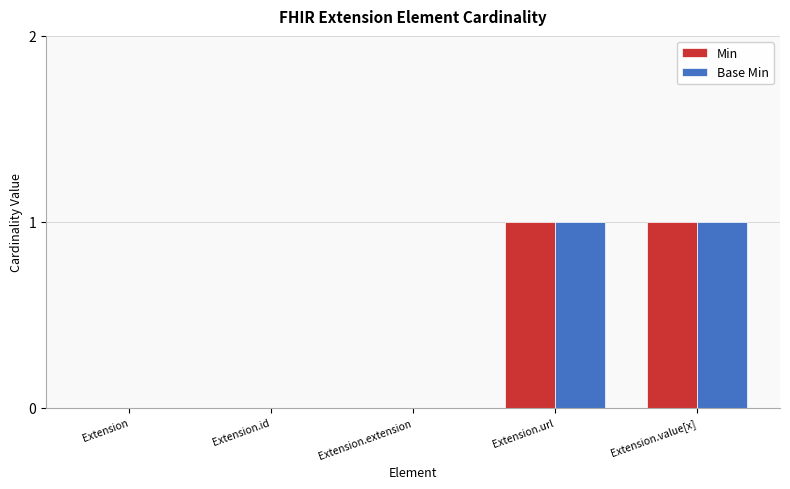

Is the value of Base Min at Extension greater than the value of Min at Extension.url?

No